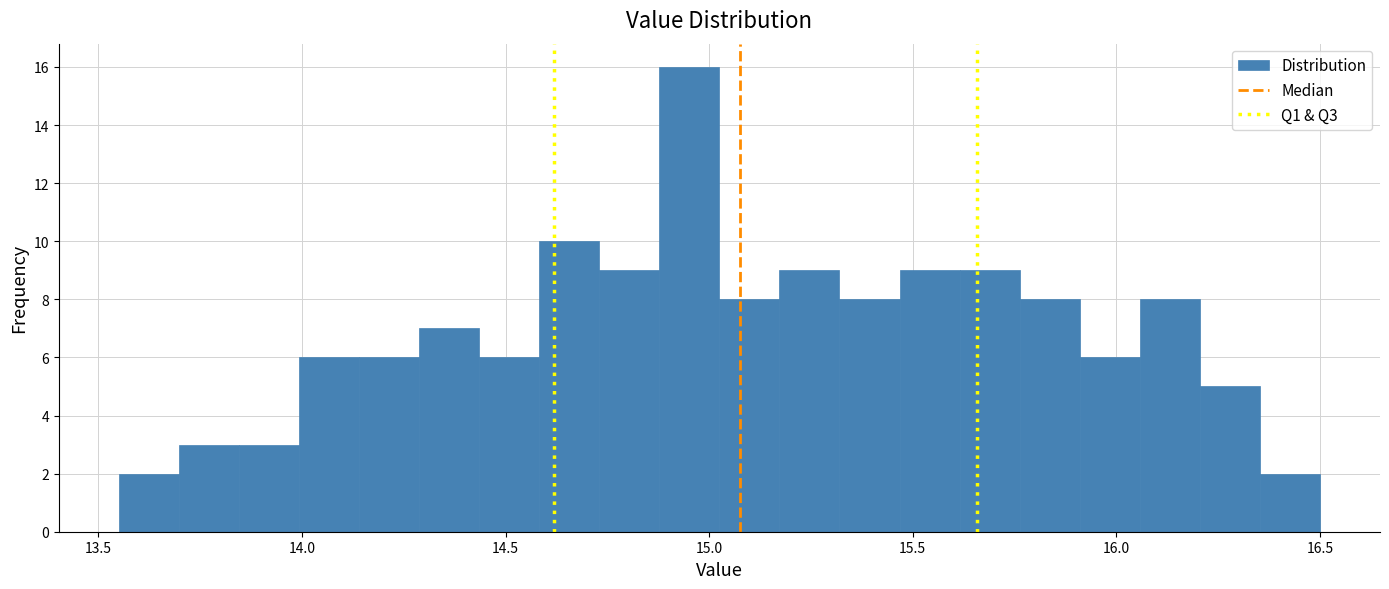

Read against the x-axis, roughly where is the centre of the tallest bar?

14.95